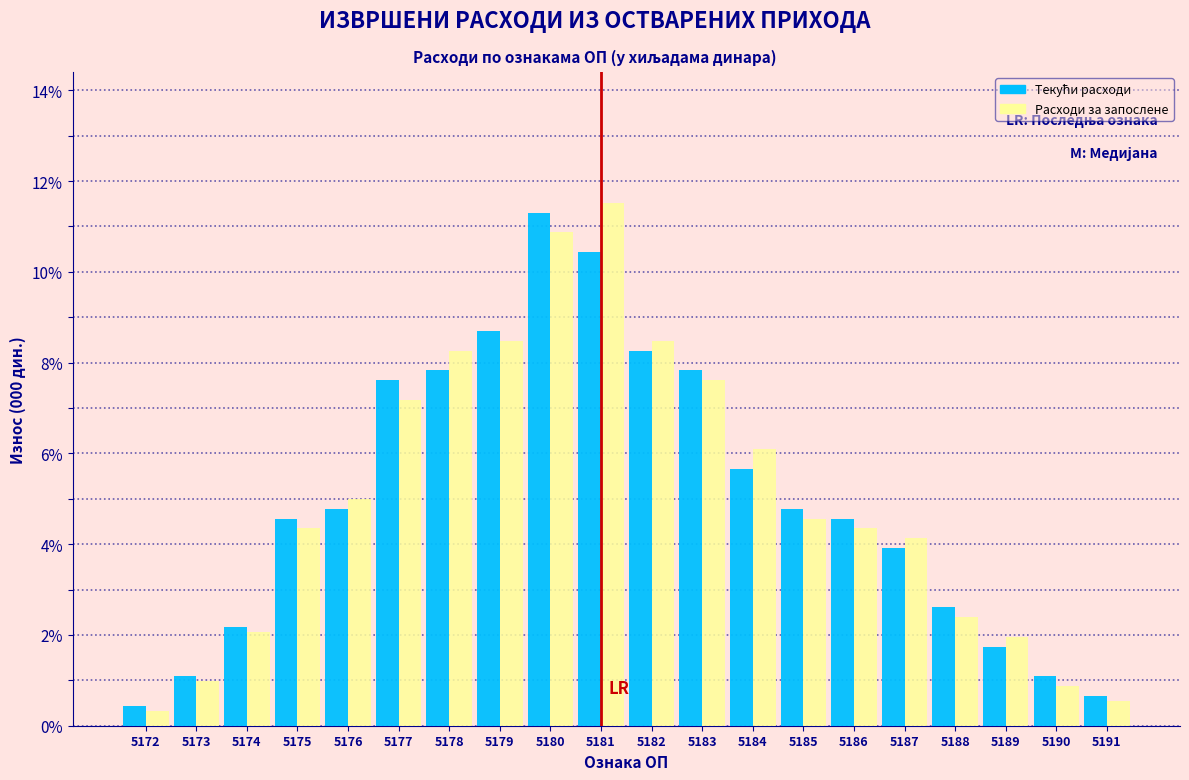

Between 5179 and 5181, which series saw the biggest shift?

Расходи за запослене